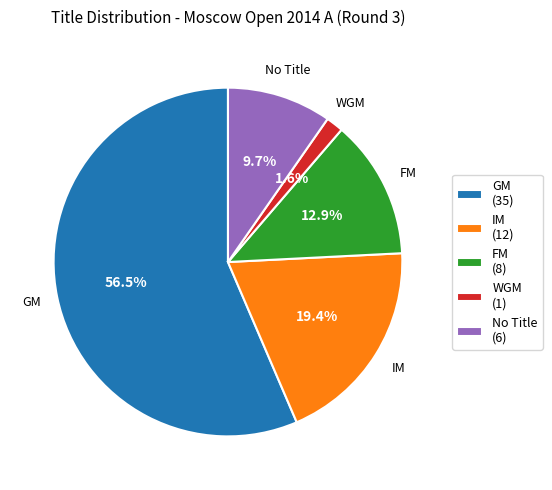

Which slice is the smallest?

WGM (1)